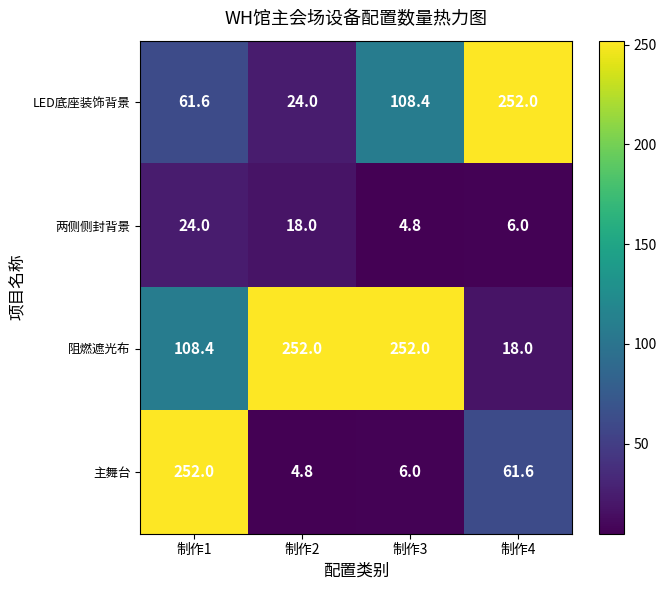

At how many categories does at least one series exceed 188?

4